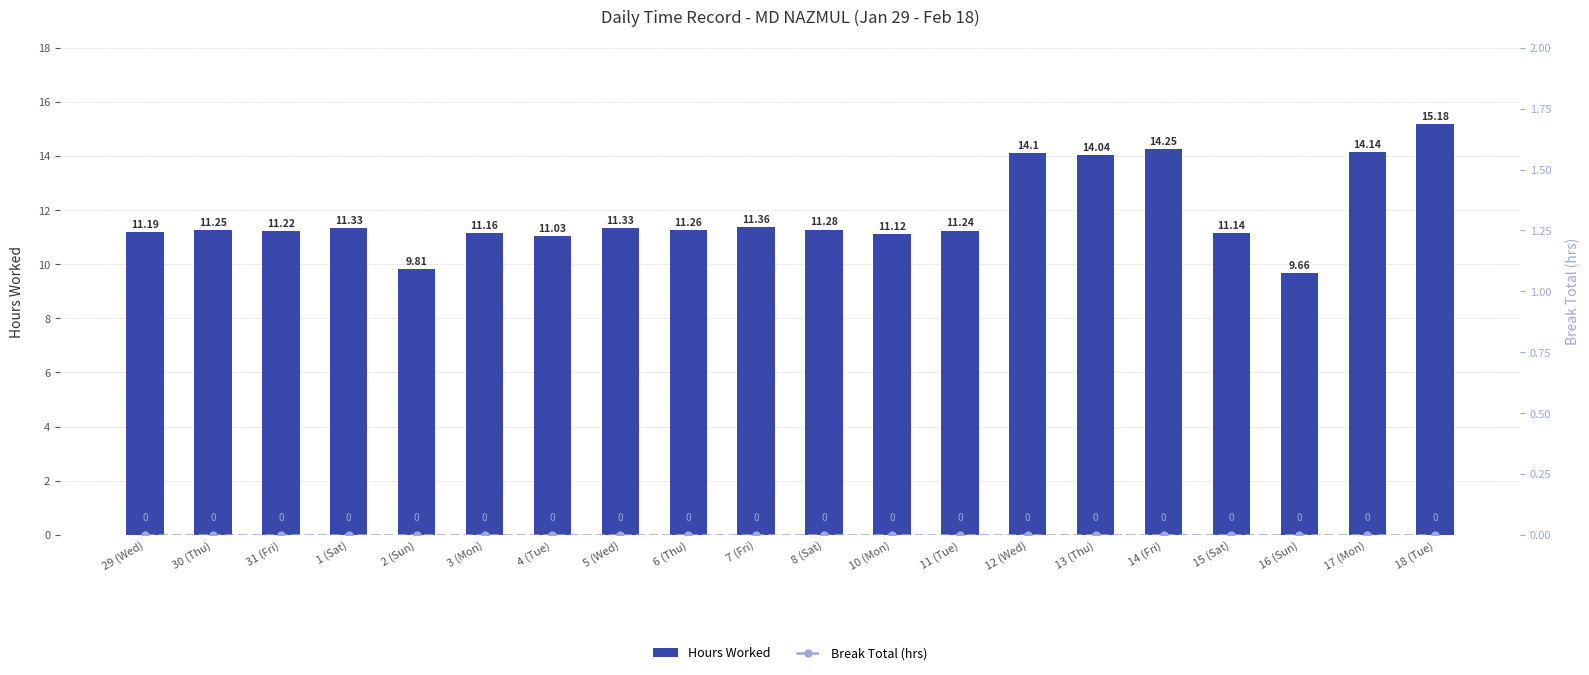

What is the sum of all Hours Worked values?

237.1